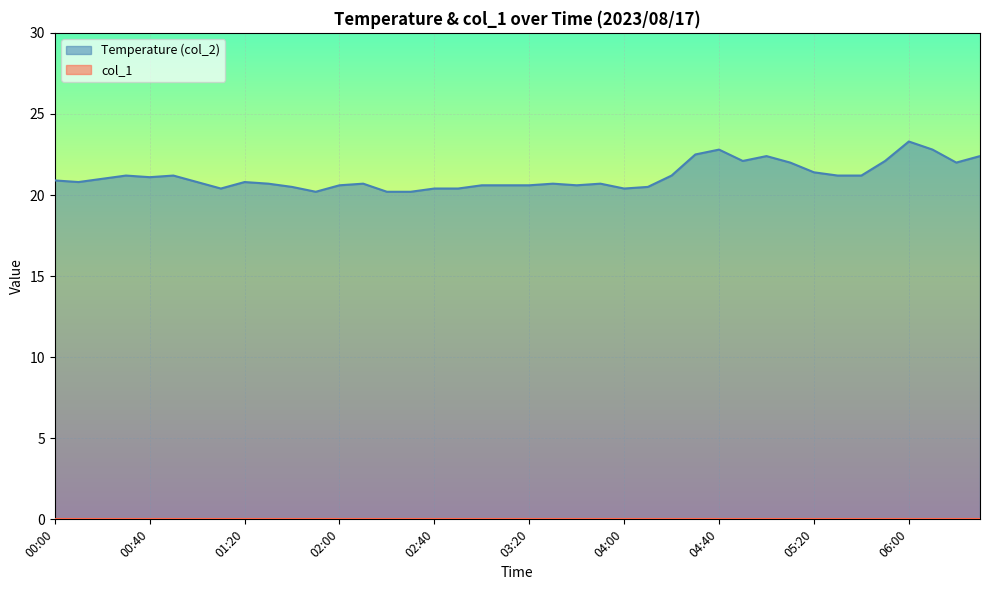

What is the sum of the values at 02:20 and 05:00?

42.6